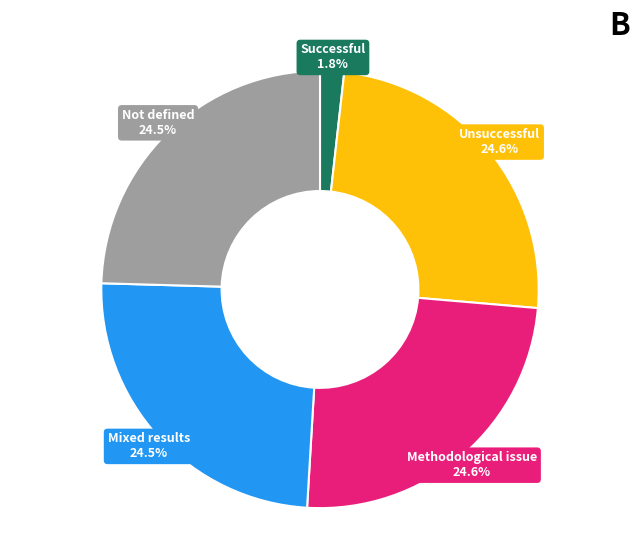

Is there any slice that represents more than half of the pie?

No